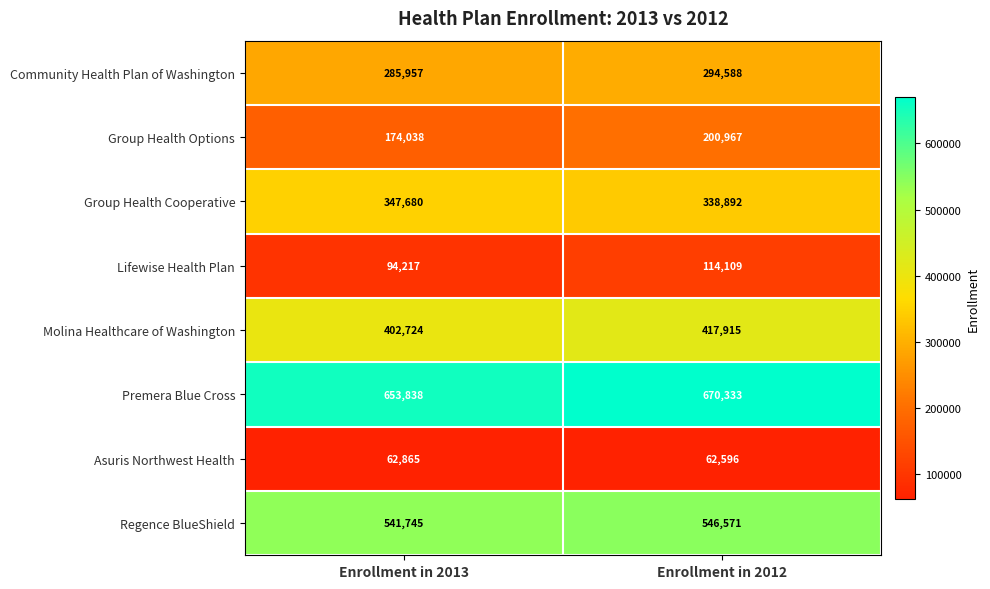

What is the total value across all series at Enrollment in 2013?

2563064